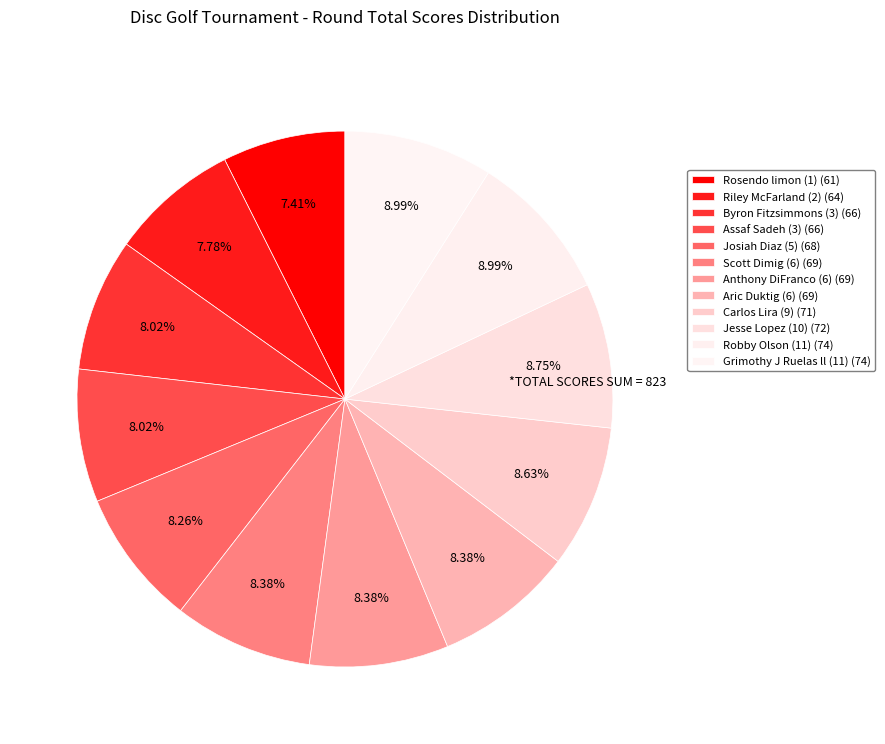

Combined, do Josiah Diaz (5) and Anthony DiFranco (6) account for over 50%?

No